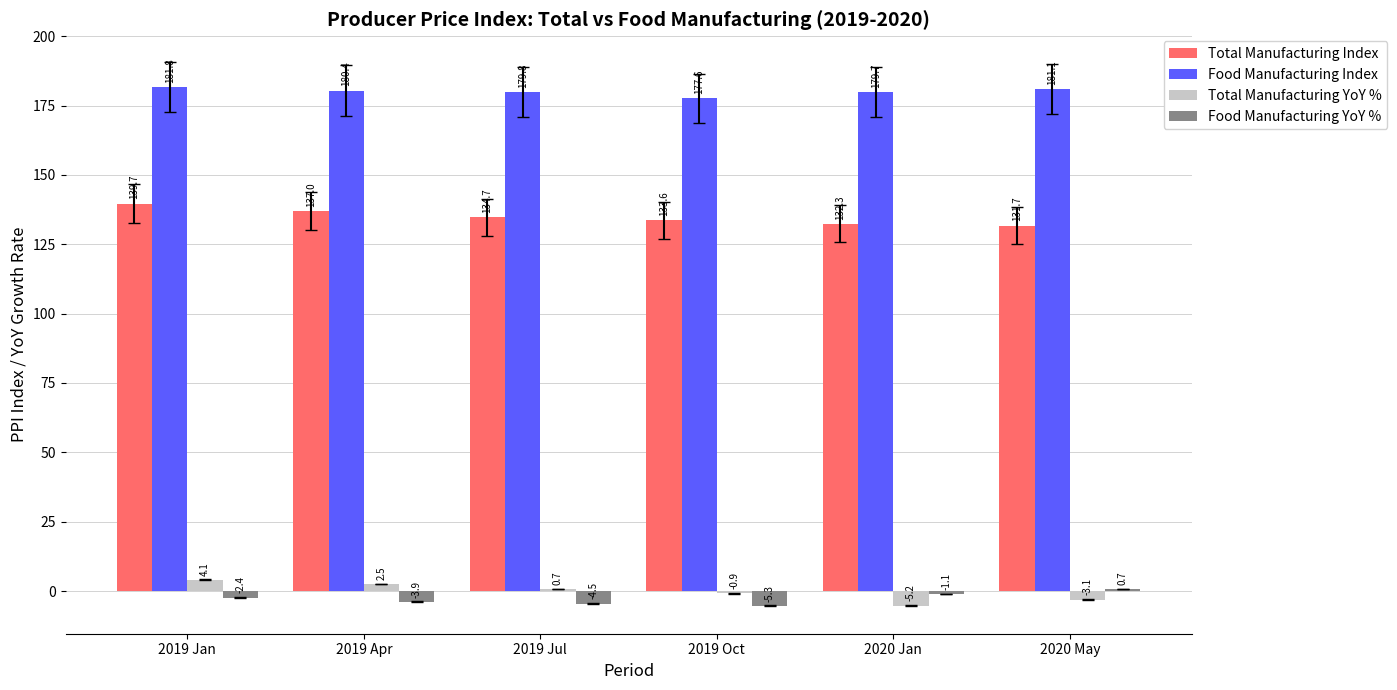

List the labels in order of Food Manufacturing Index value, smallest first.

2019 Oct, 2020 Jan, 2019 Jul, 2019 Apr, 2020 May, 2019 Jan